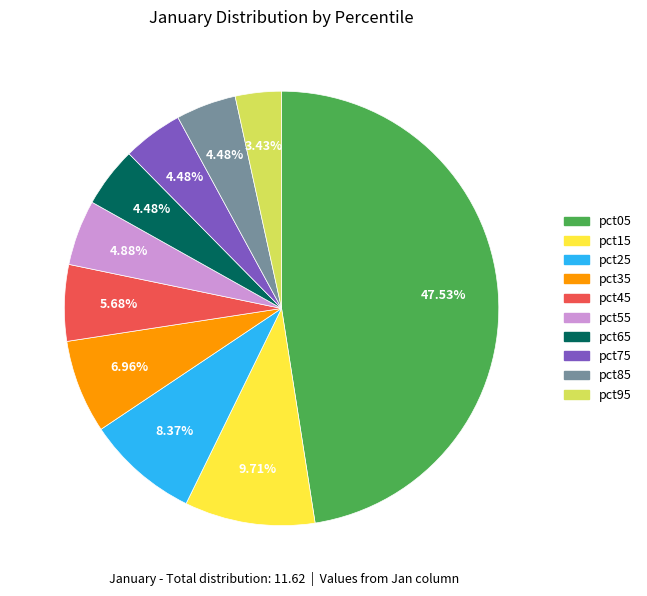

Is pct05 the majority of the pie?

No